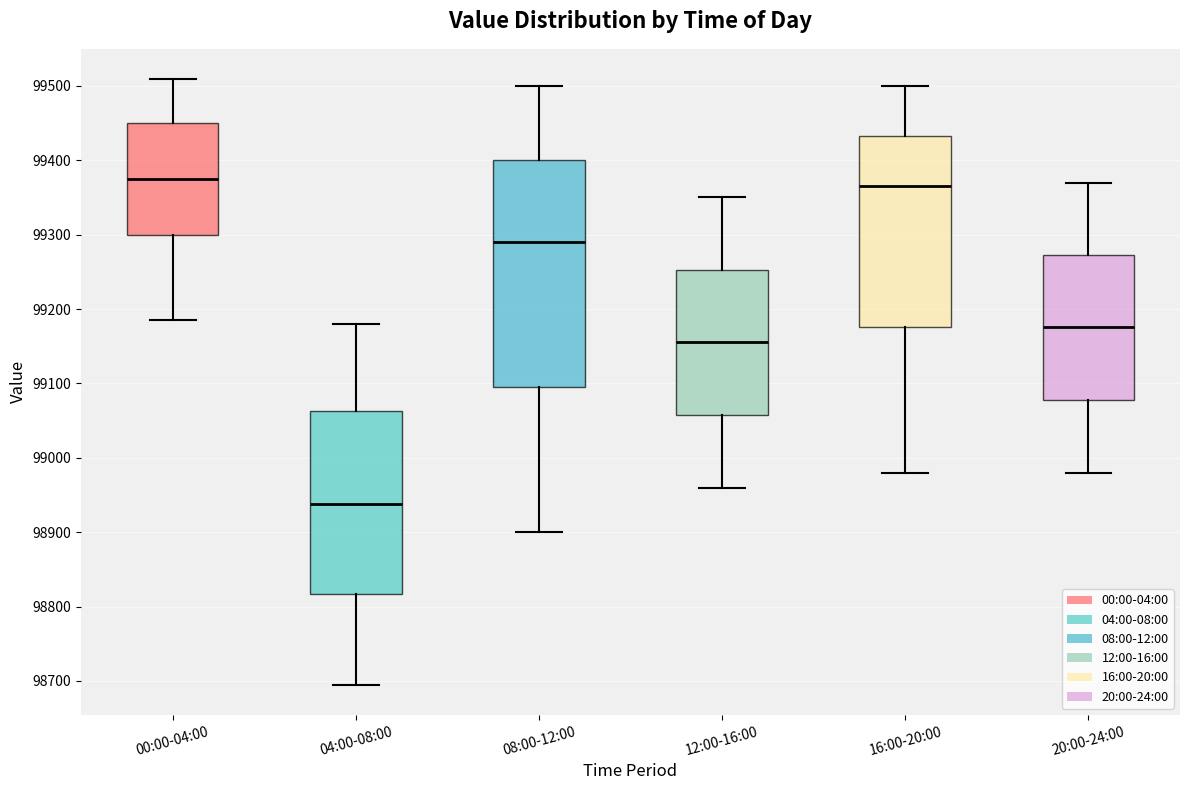

Where is the upper edge of the box for 16:00-20:00 on the y-axis? The values are not printed on the chart, so give them approximately, as read against the axis.

99430